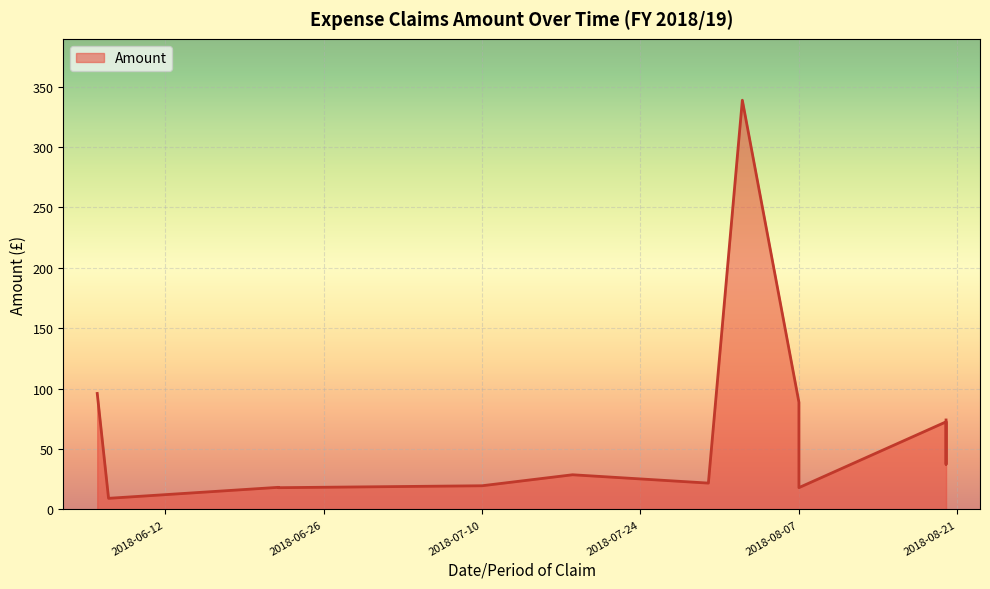

The chart shows a value of 18.0 at 2018-08-07. True or false?

True